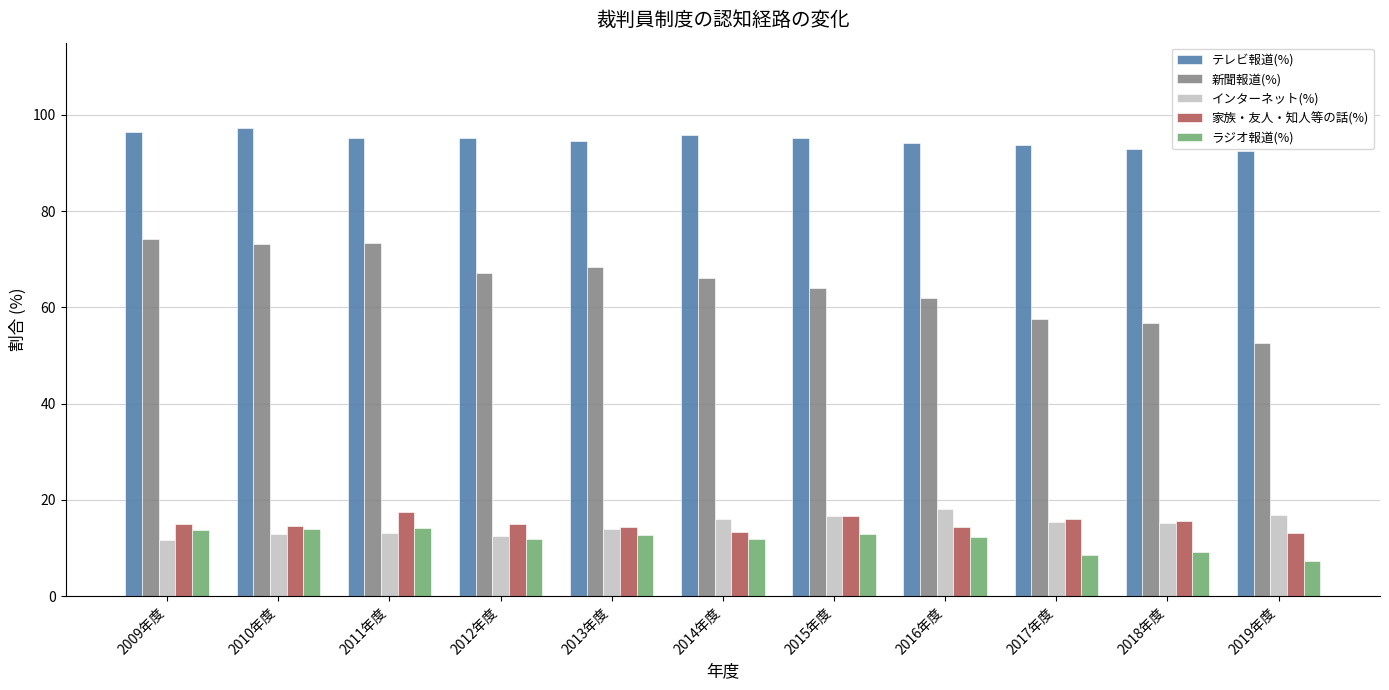

The value of ラジオ報道(%) at 2011年度 is 14.2. True or false?

True